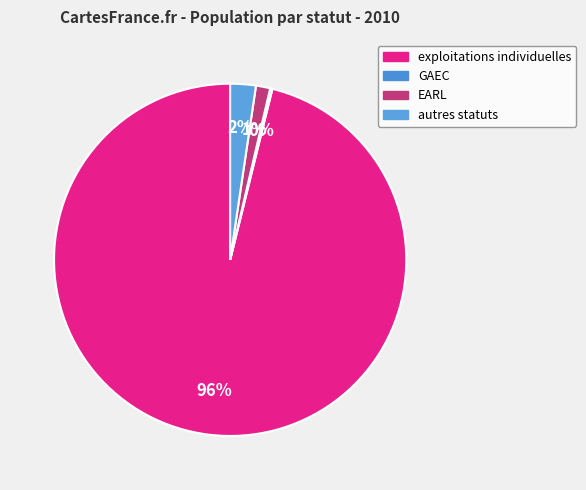

What percentage is the autres statuts slice, to the nearest percent?

2%